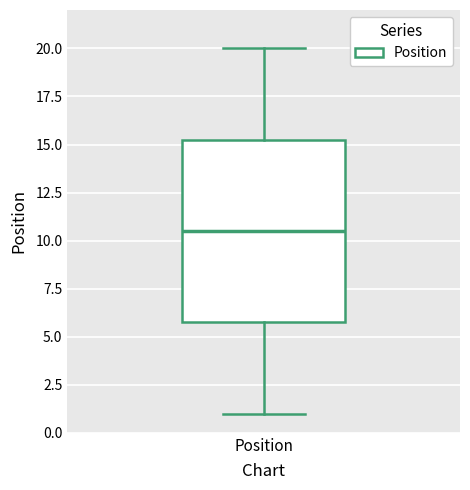

Read this box plot against the y-axis: the position of the median line, the range covered by the box, and the ends of both whiskers. The values are not printed on the chart, so give them approximately, as read against the axis.

median 10.5, box 6.0 to 15.5, whiskers 1.0 to 20.0